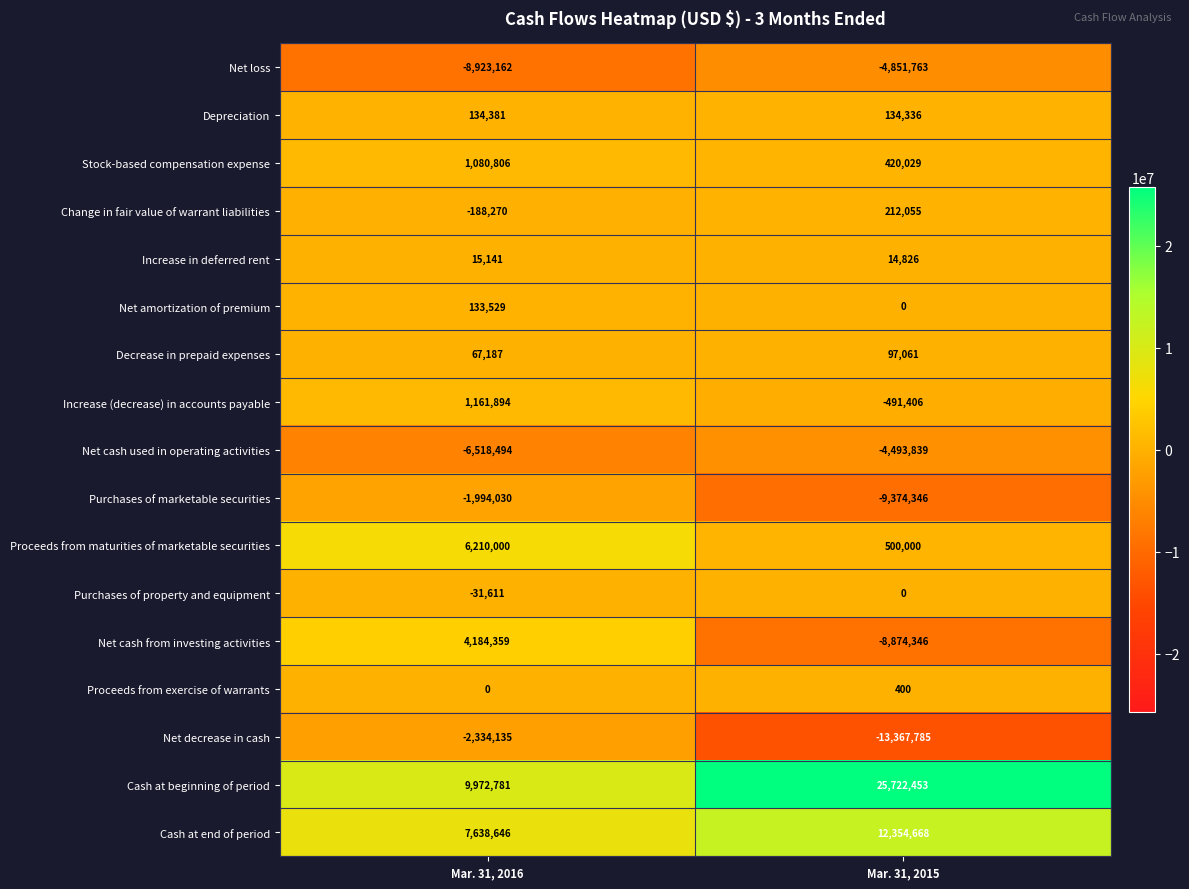

Rank the series by their maximum value, from highest to lowest.

Cash at beginning of period, Cash at end of period, Proceeds from maturities of marketable securities, Net cash from investing activities, Increase (decrease) in accounts payable, Stock-based compensation expense, Change in fair value of warrant liabilities, Depreciation, Net amortization of premium, Decrease in prepaid expenses, Increase in deferred rent, Proceeds from exercise of warrants, Purchases of property and equipment, Purchases of marketable securities, Net decrease in cash, Net cash used in operating activities, Net loss